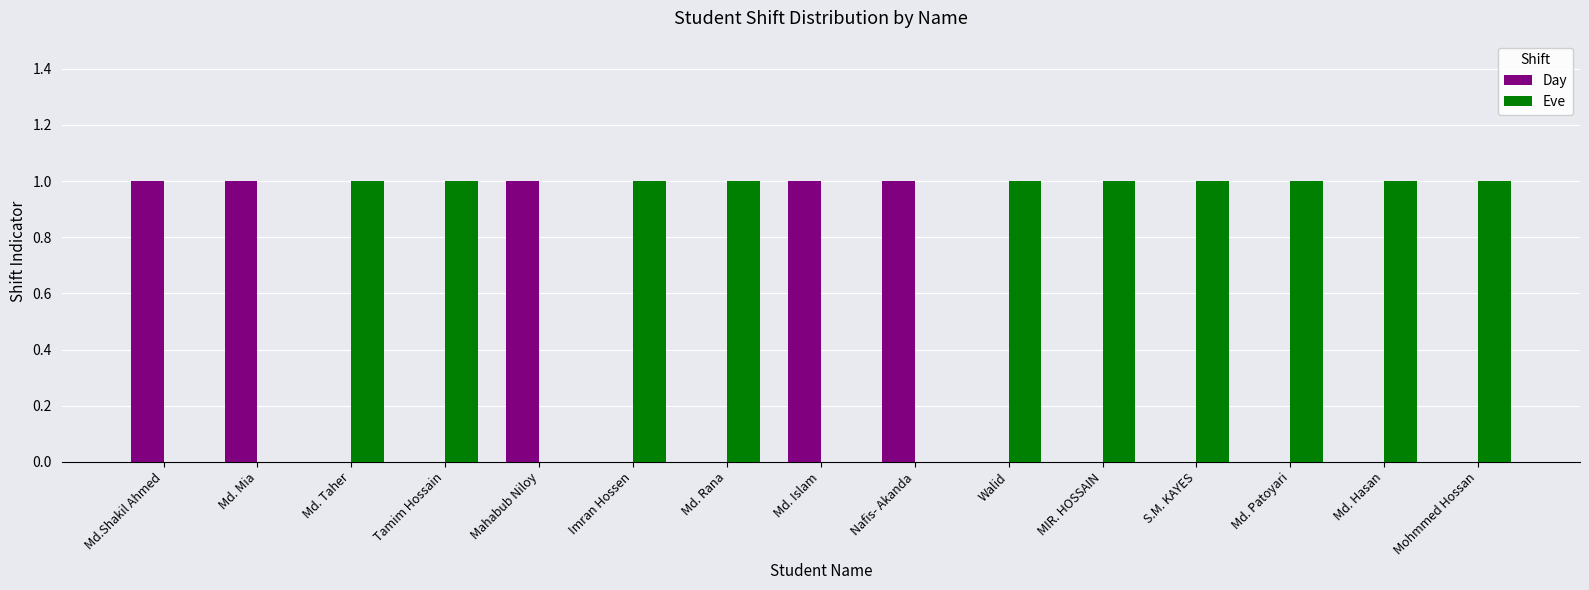

What is the sum of all Day values?

5